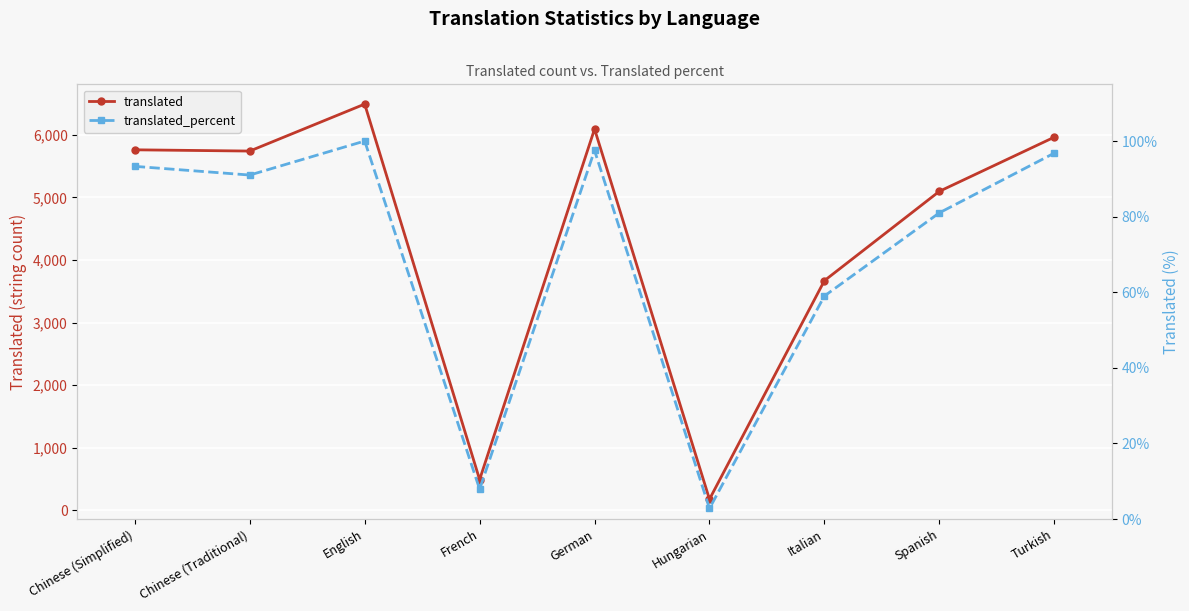

How many interior local valleys does the translated_percent series have?

3